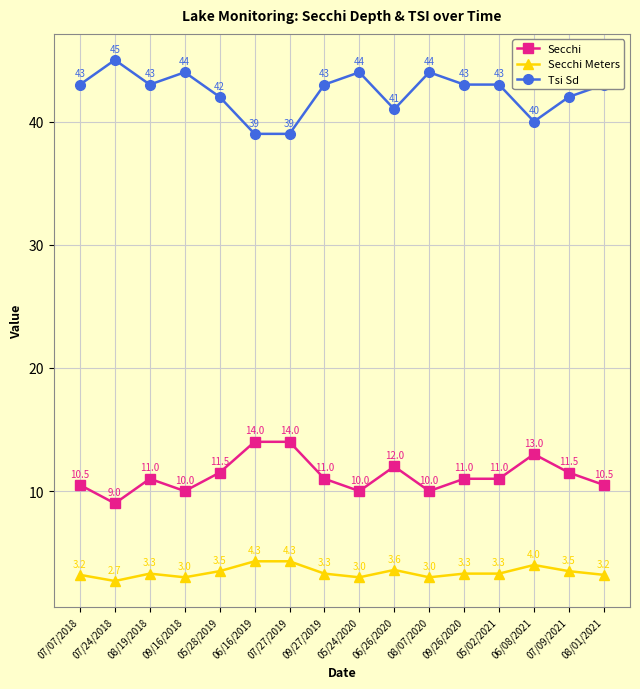

At which category does Secchi Meters reach its first local peak?

08/19/2018